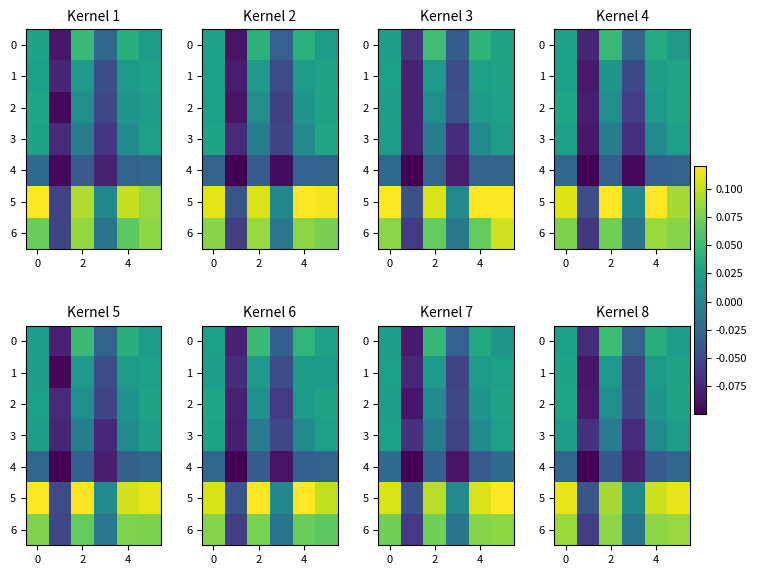

Which series changed the most between 0 and 5?

row_5